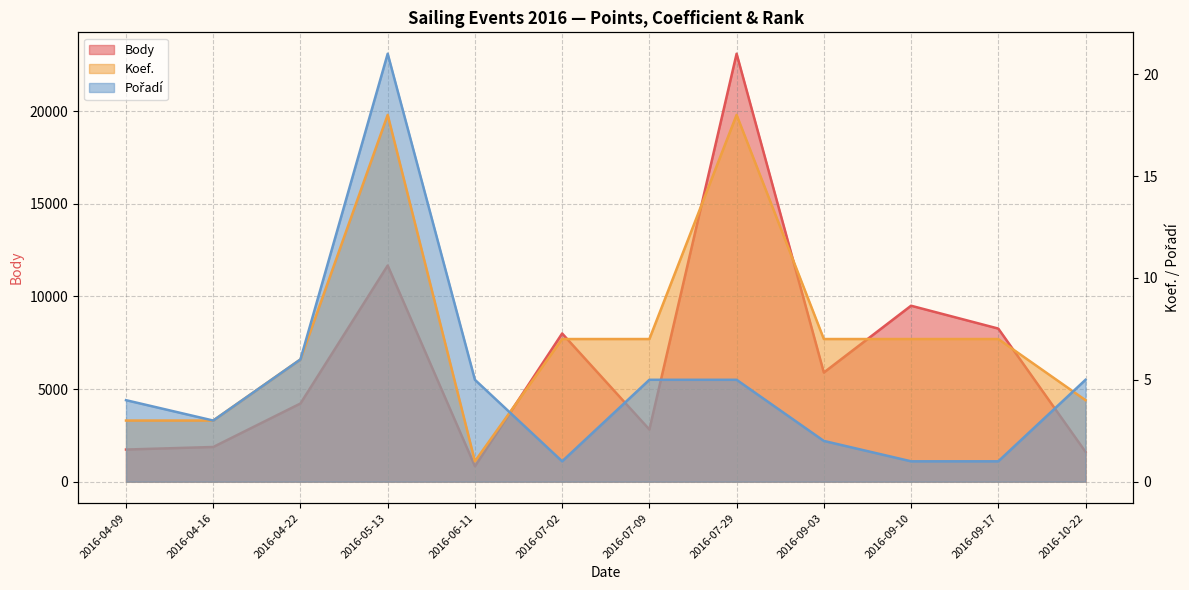

True or false: Body and Koef. cross at least once.

False